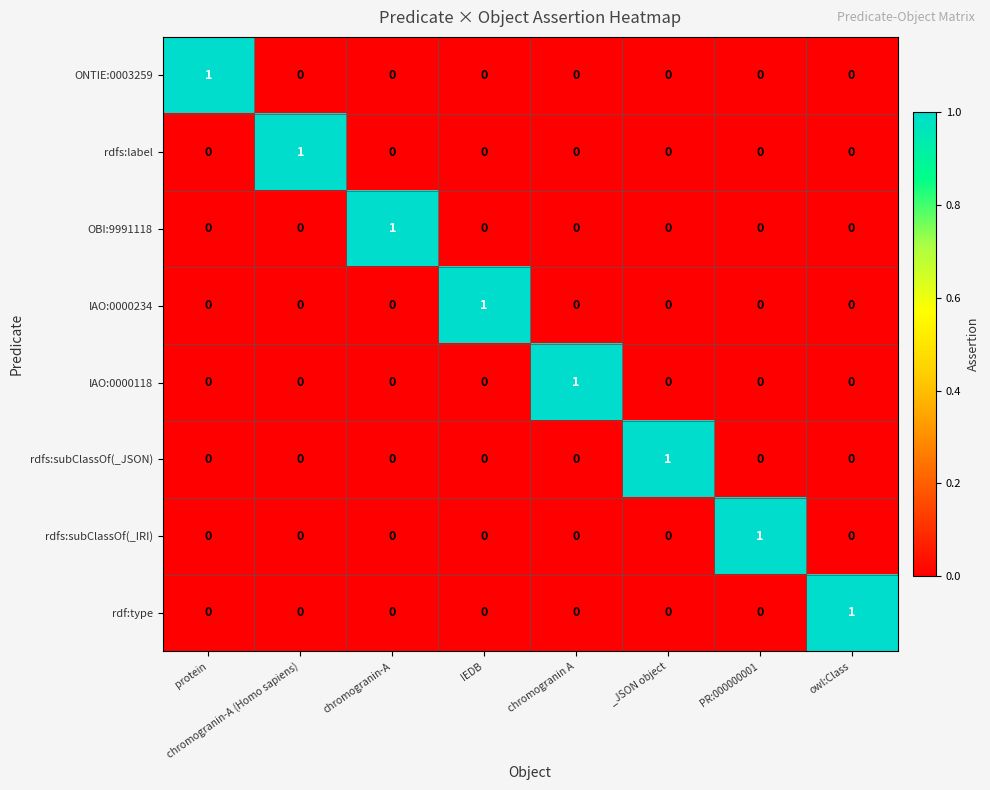

At how many categories does at least one series exceed 0?

8